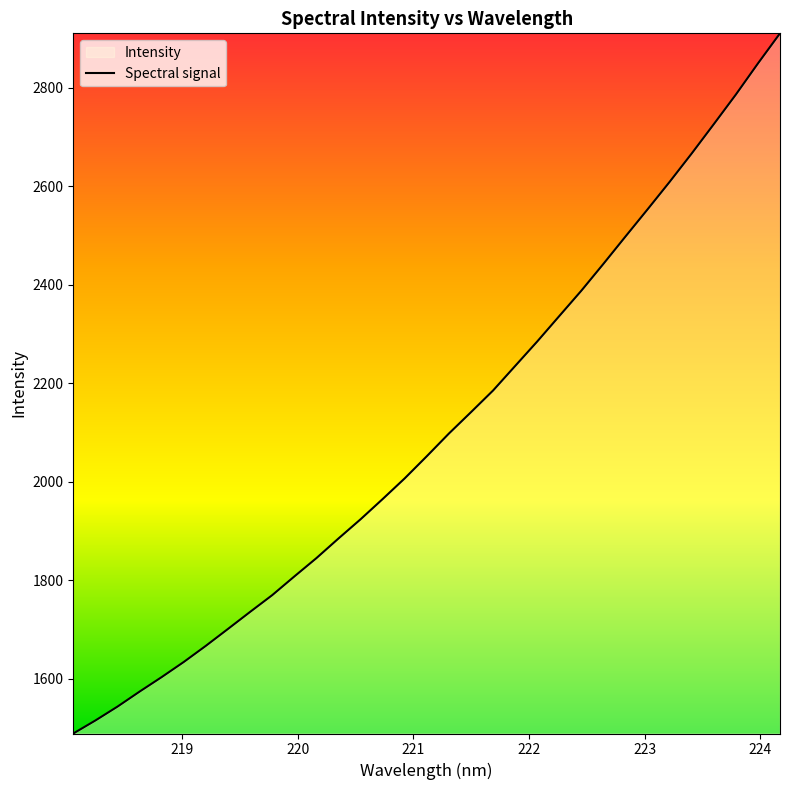

What is the maximum value shown in the chart?

2910.0